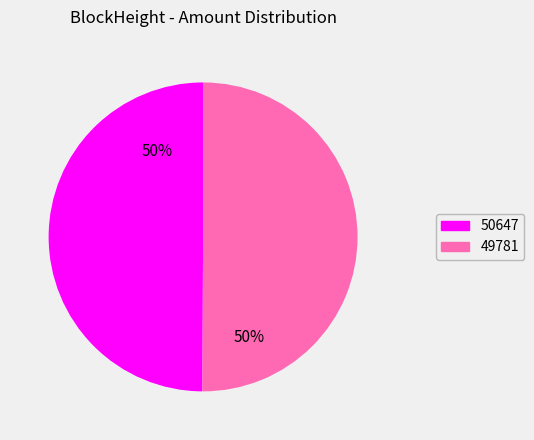

To the nearest percent, what portion does 50647 represent?

50%